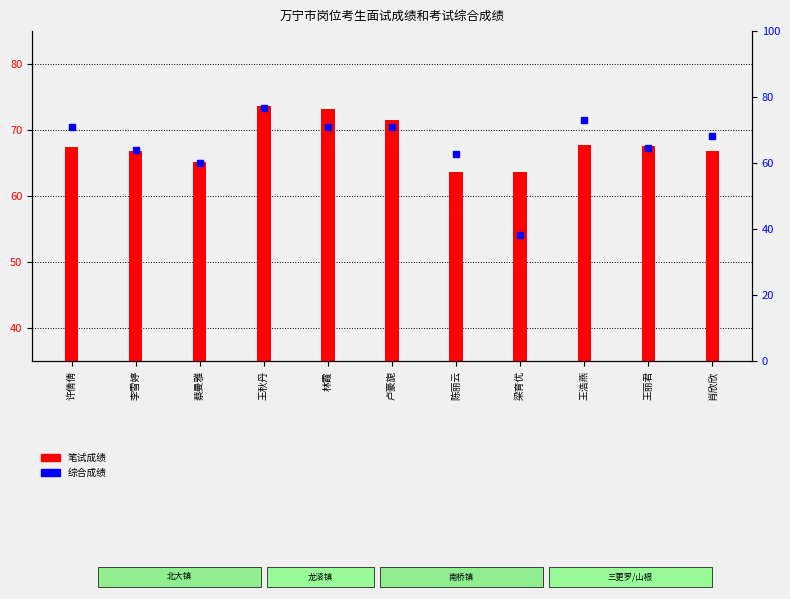

Count the number of data series in this chart.

2